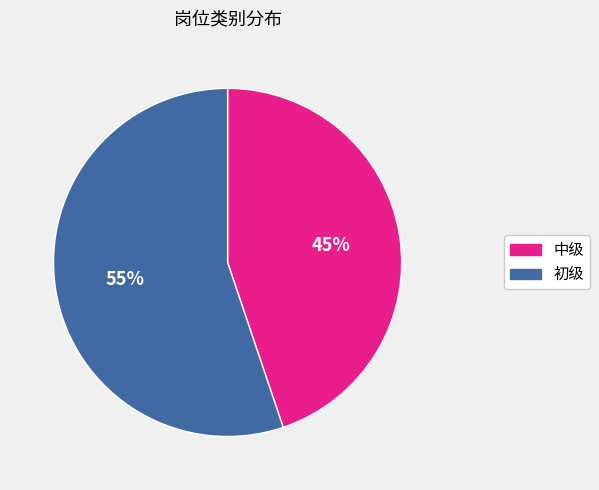

To the nearest percent, what portion does 中级 represent?

45%